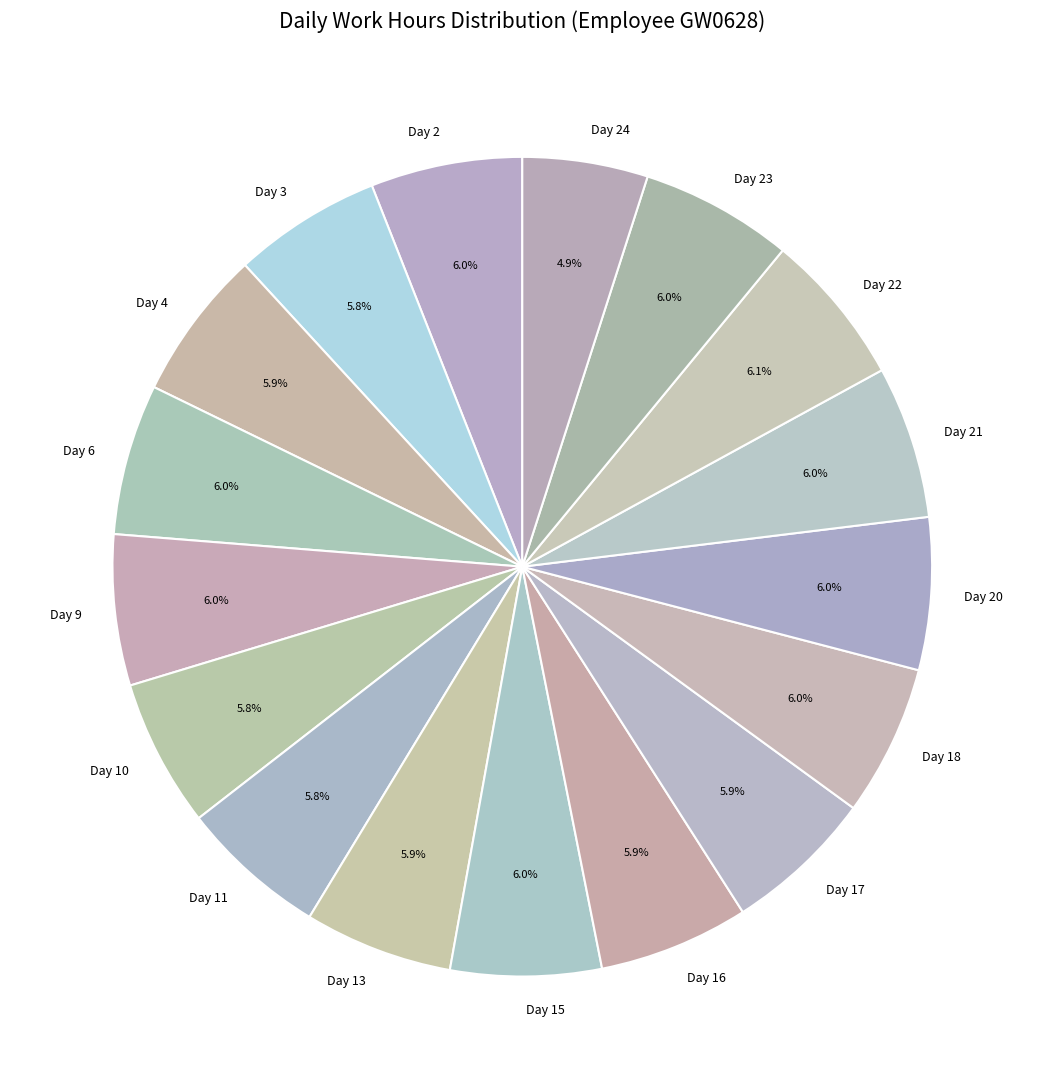

Approximately how many times larger is the value at Day 9 compared to Day 20?

1.0